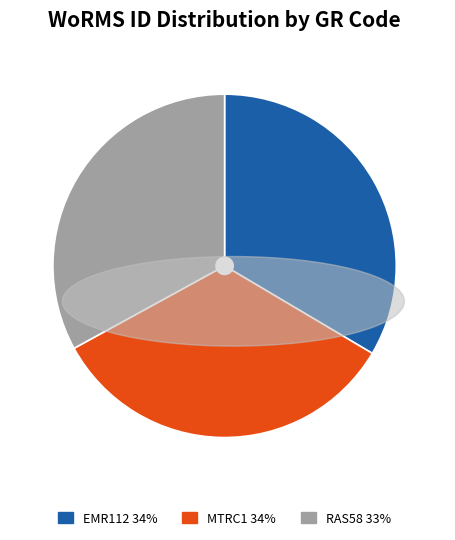

What is the ratio of the value at RAS58 to the value at MTRC1?

1.0